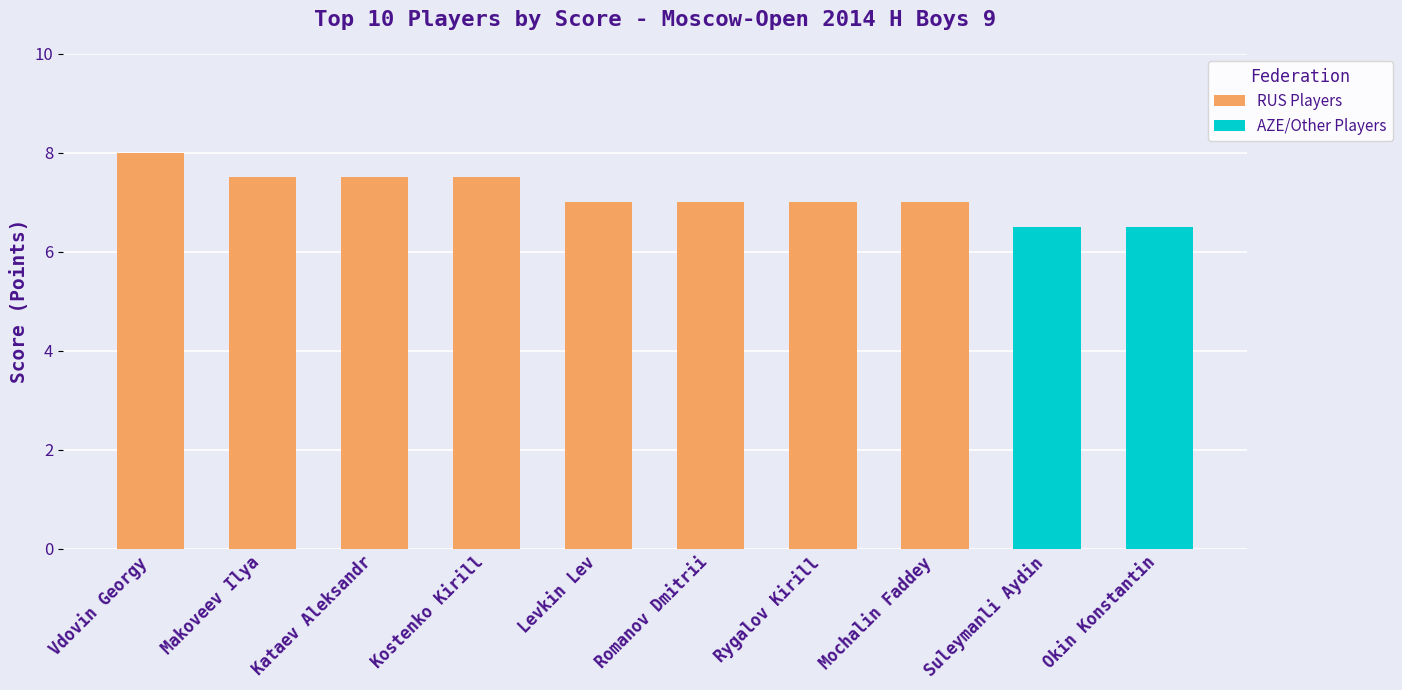

Reading right to left, extract all data points from this chart.

6.5	6.5	7.0	7.0	7.0	7.0	7.5	7.5	7.5	8.0